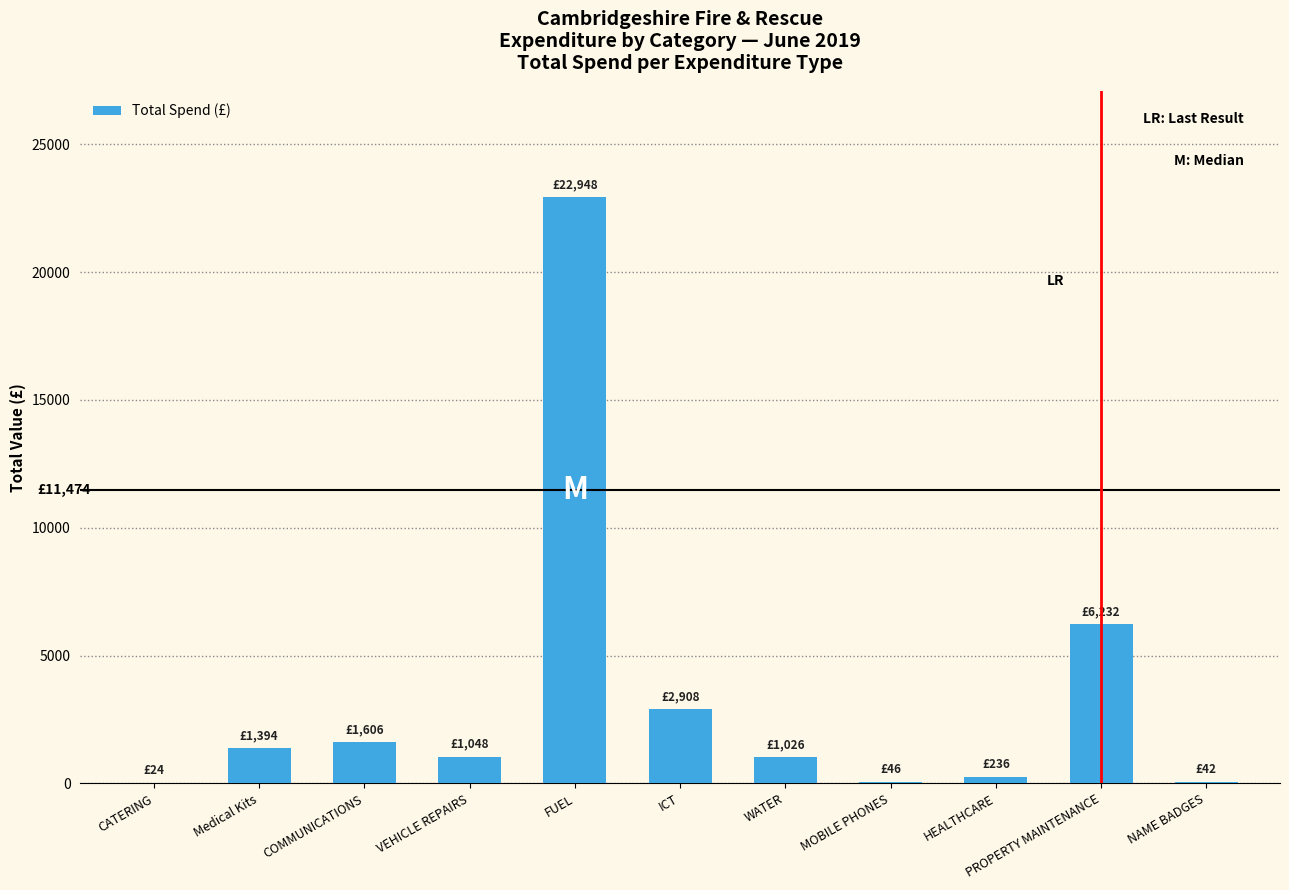

Which category has the highest value across all series?

FUEL